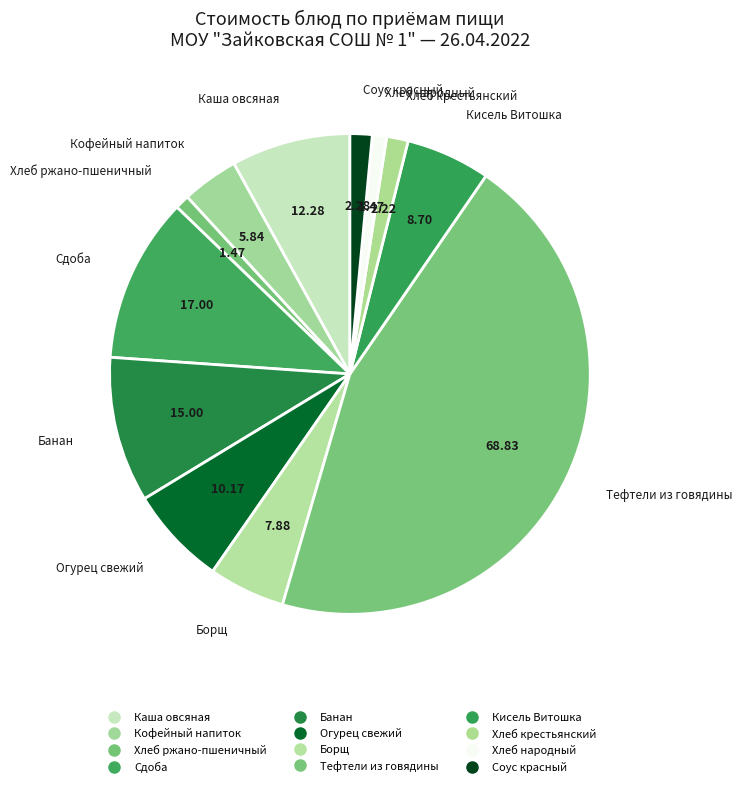

How many slices are in this pie chart?

12